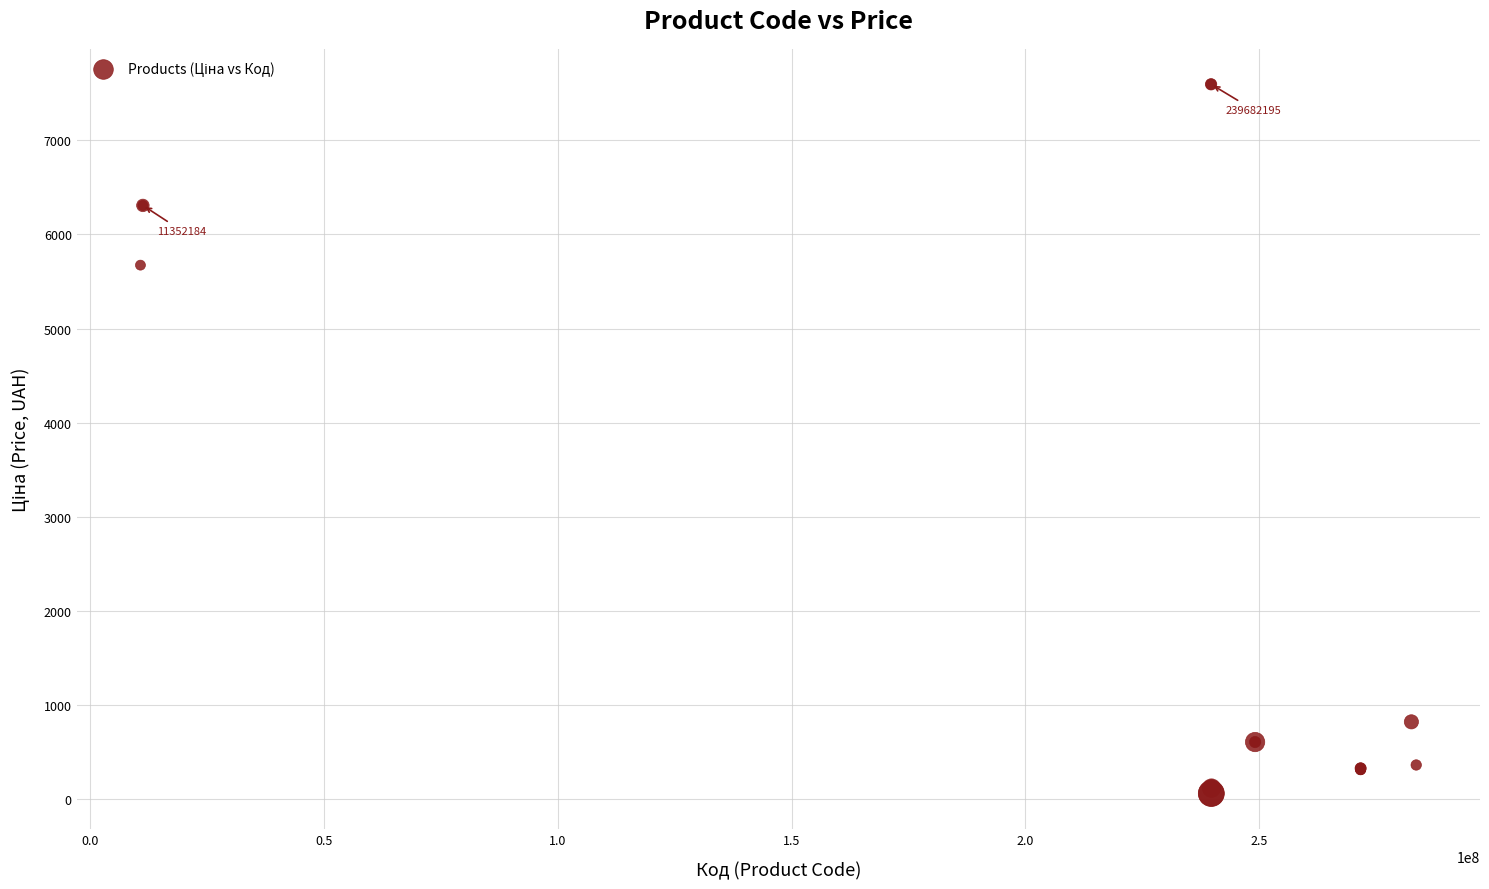

What Y value in the scatter plot is closest to 3826?

5673.8